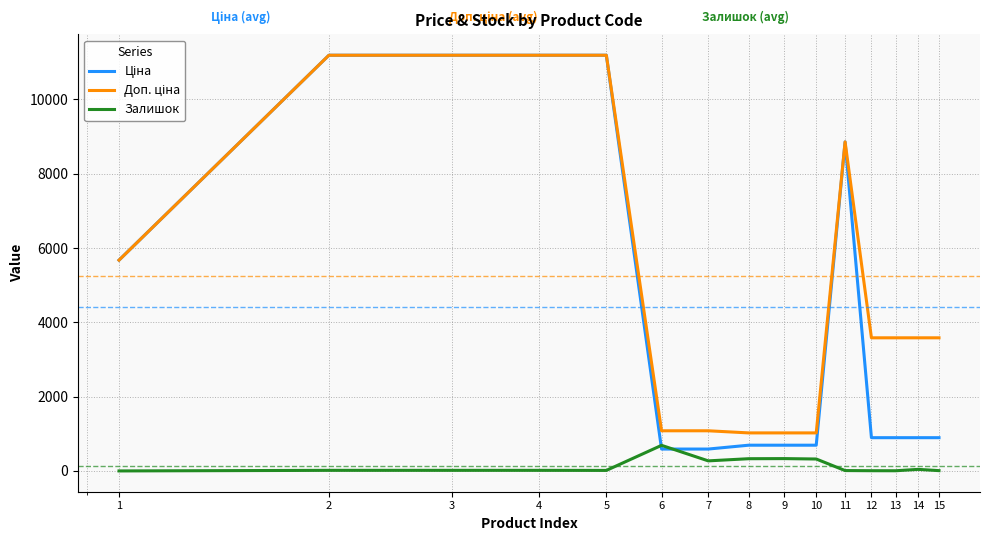

What is the highest value of the Залишок series?

690.0